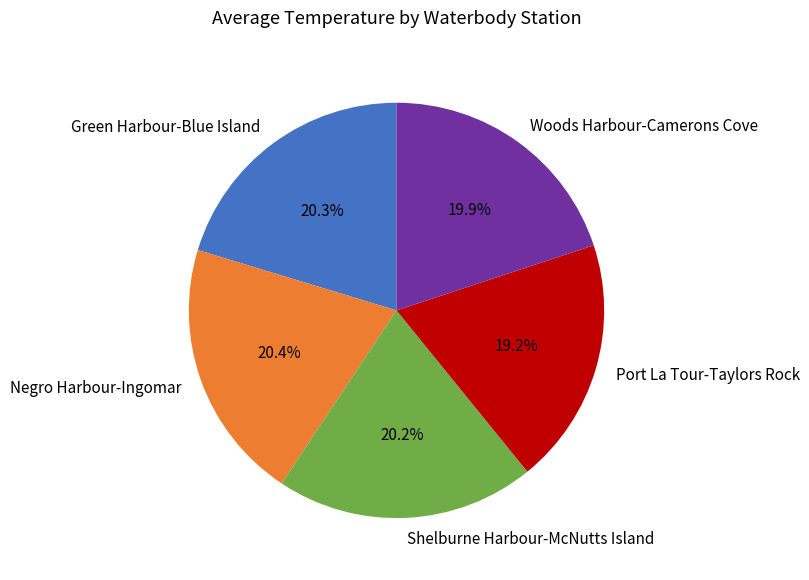

Which category has the smallest portion of the pie?

Port La Tour-Taylors Rock